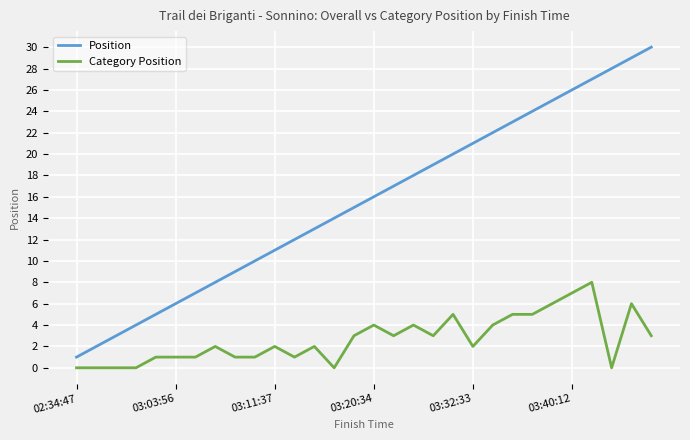

Which series has the largest total across all categories?

Position